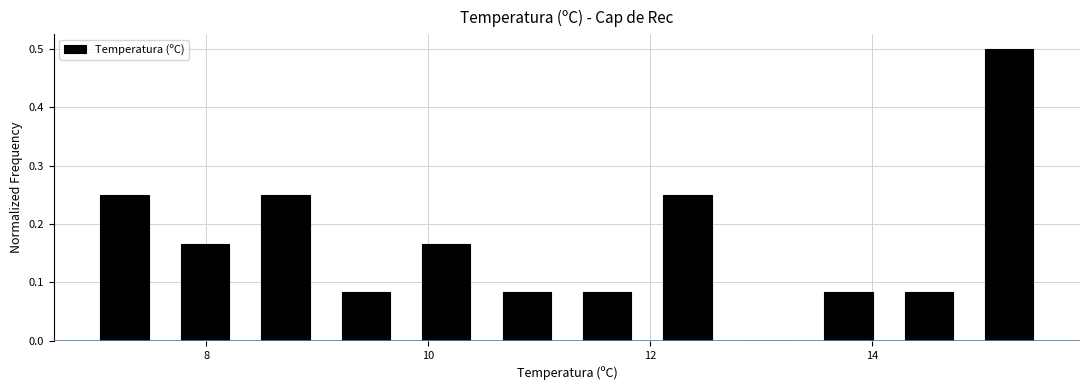

Around what value on the x-axis is the tallest bar? Give the approximate position of its centre, as read against the axis.

15.2